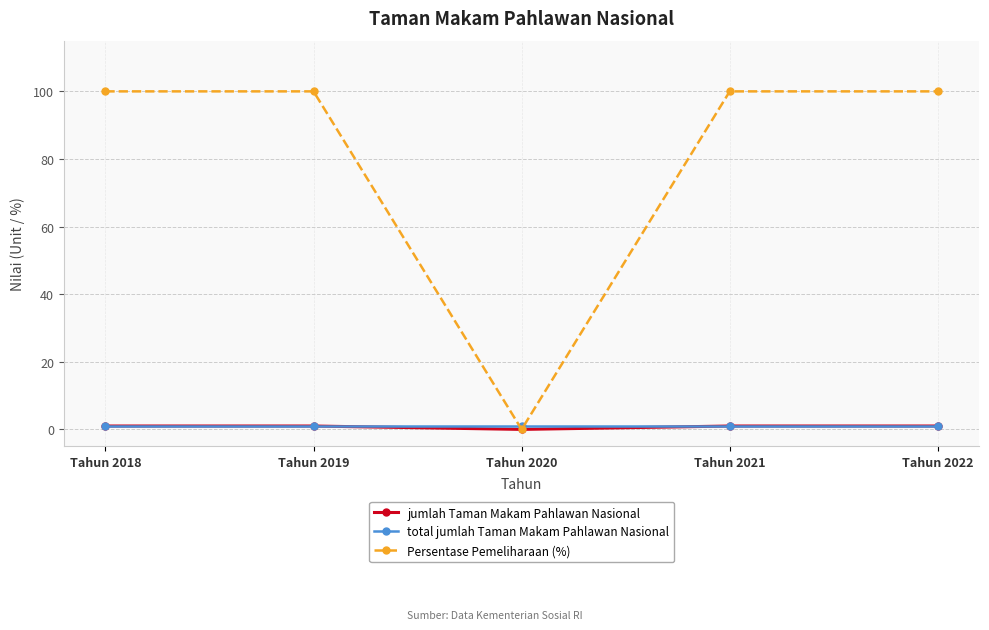

At how many categories does at least one series exceed 98?

4